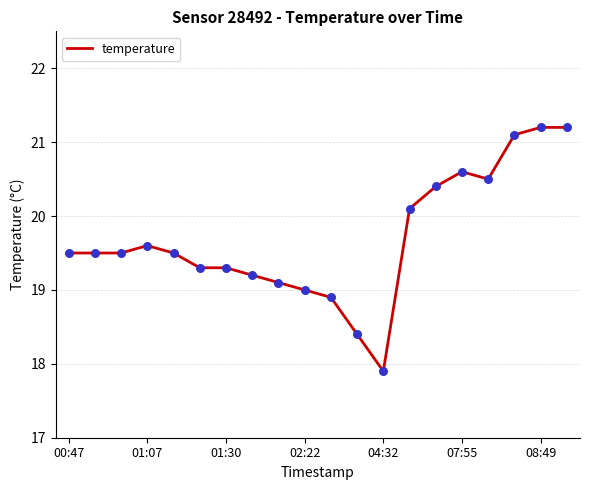

What is the maximum value shown in the chart?

21.2